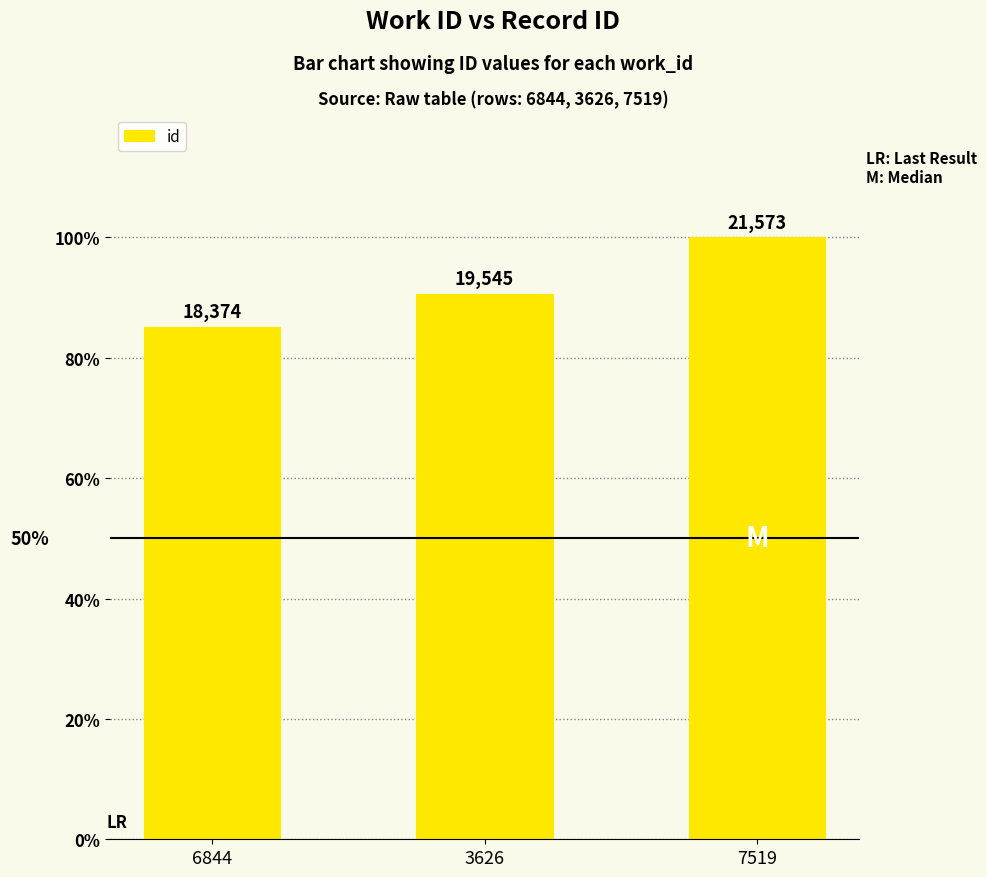

How many bars are there in total?

3